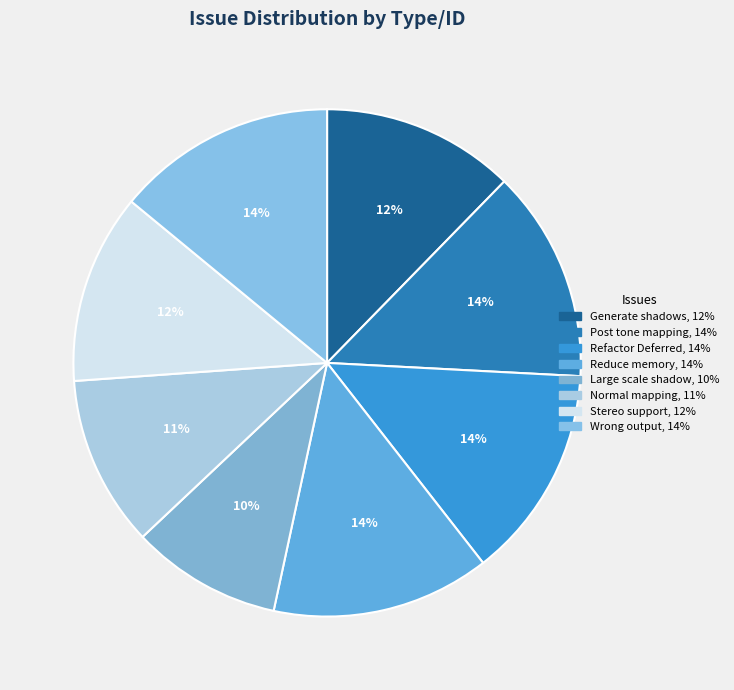

Count the number of slices in the pie.

8